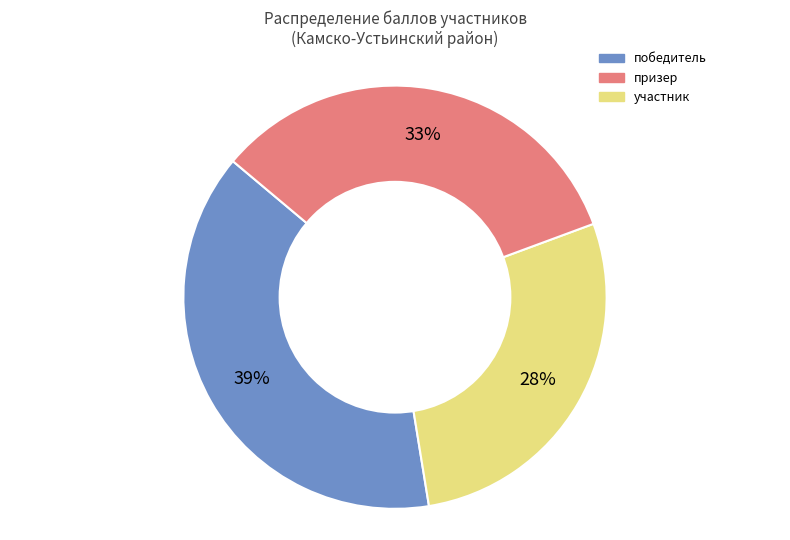

To the nearest percent, what is the average slice percentage?

33%